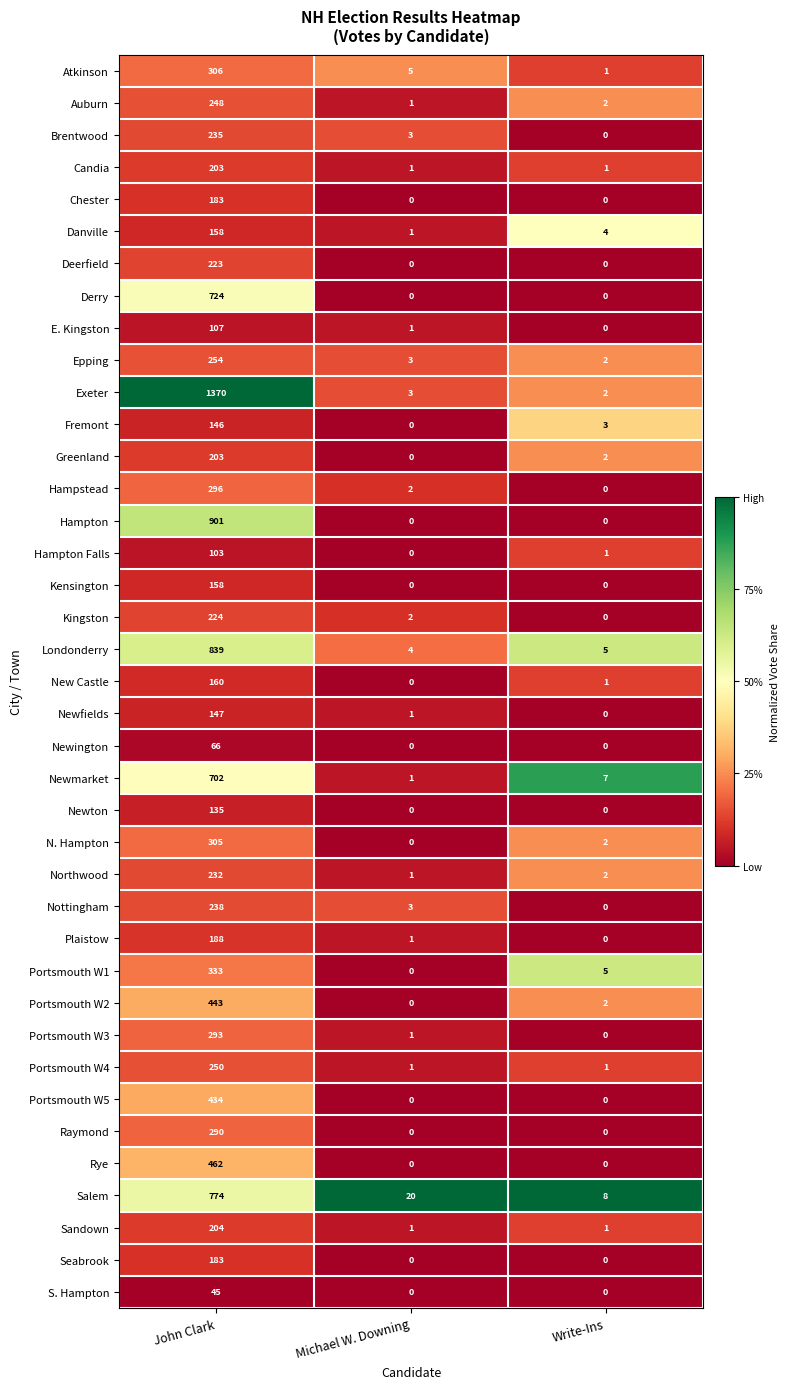

Is it true that Fremont equals 146 at John Clark?

True